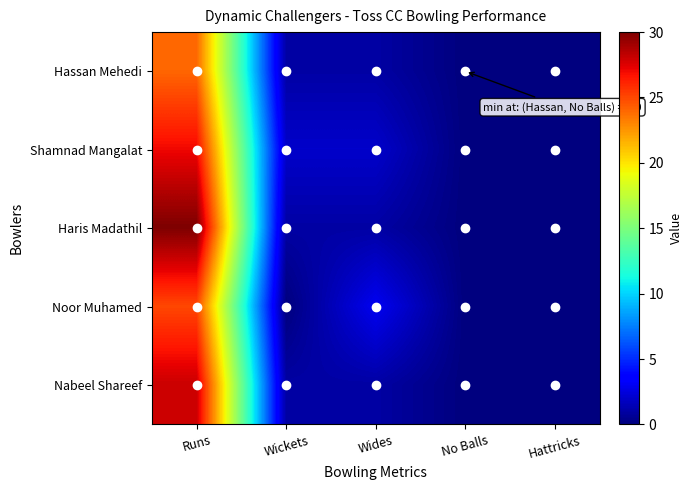

What is the maximum value shown in the chart?

30